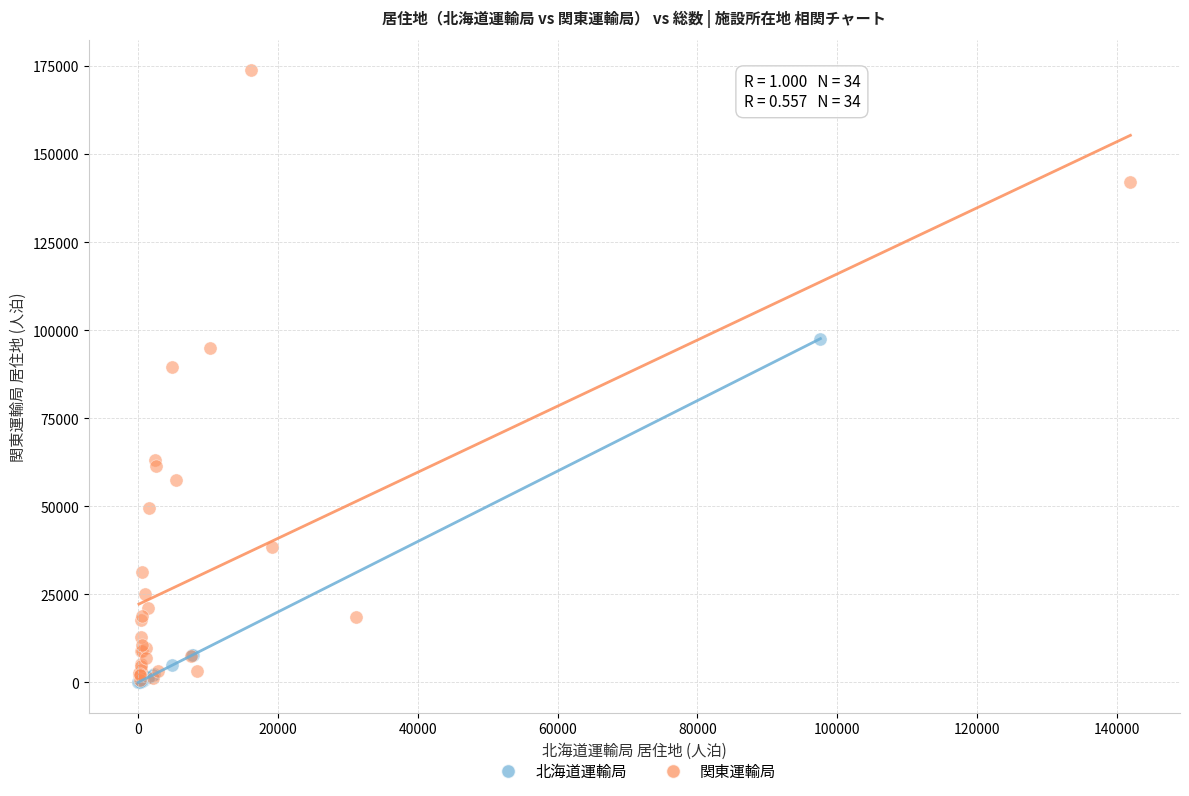

Which series contains the highest Y value?

関東運輸局